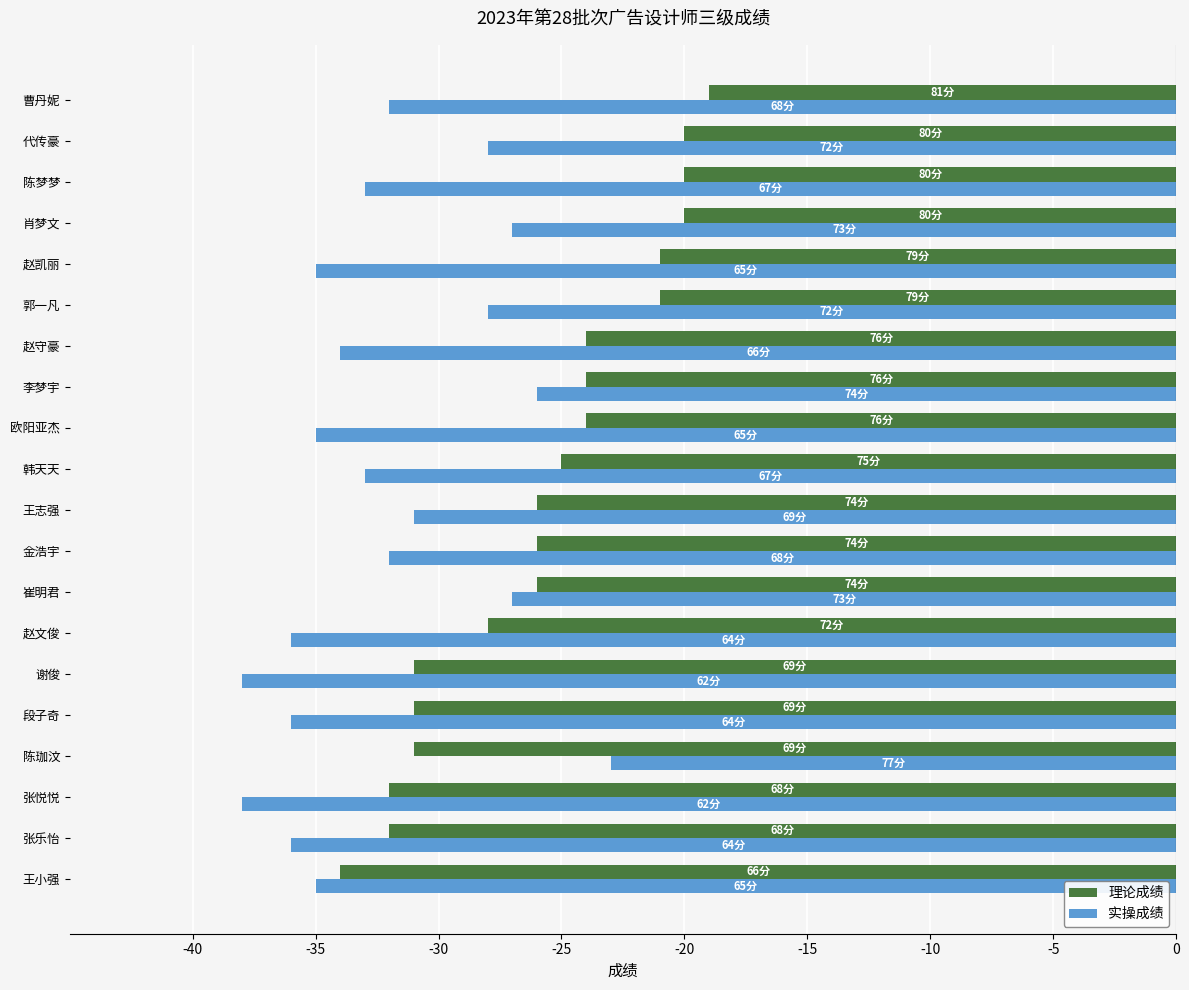

What are all the series names shown in the legend?

理论成绩, 实操成绩